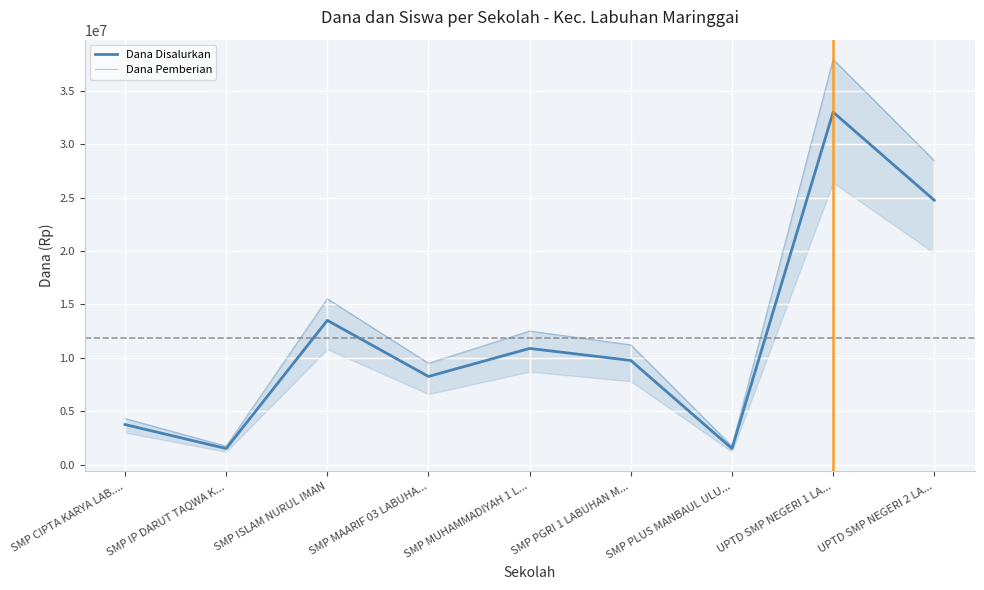

Is the value of Dana Disalurkan at SMP IP DARUT TAQWA K... greater than the value of Dana Pemberian at SMP PLUS MANBAUL ULU...?

No